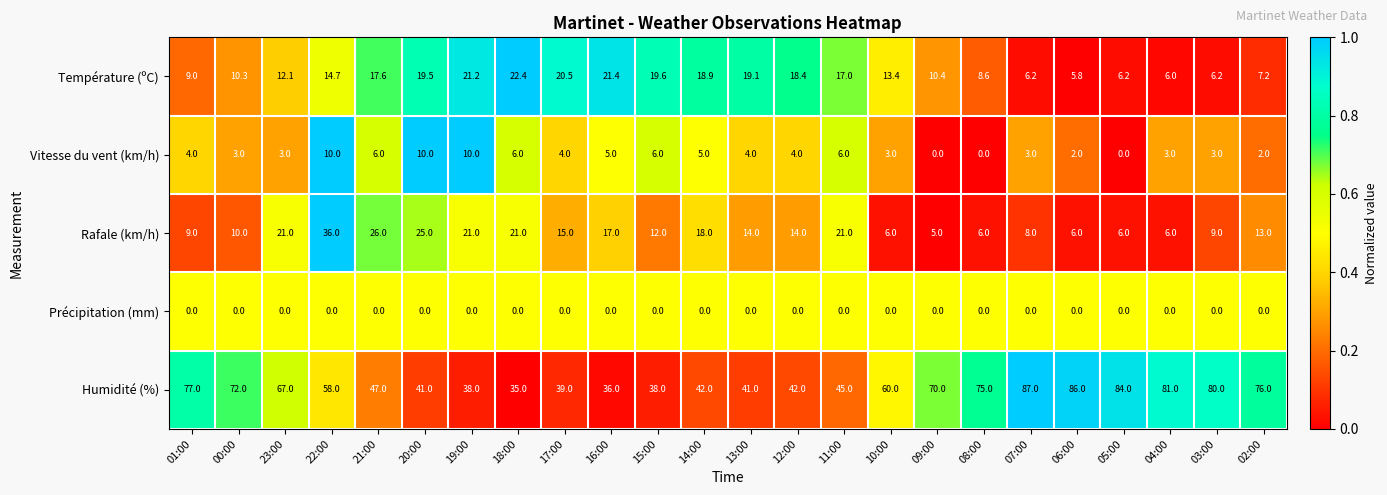

Which series changed the most between 12:00 and 04:00?

Humidité (%)